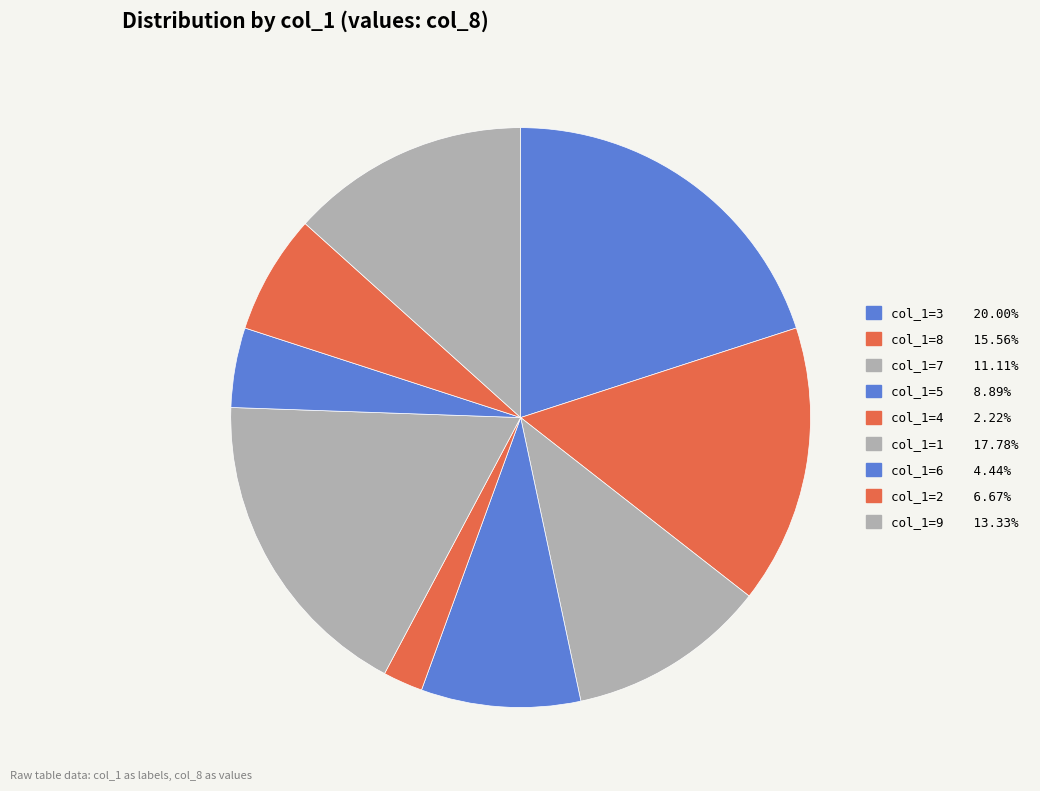

Count the number of slices in the pie.

9